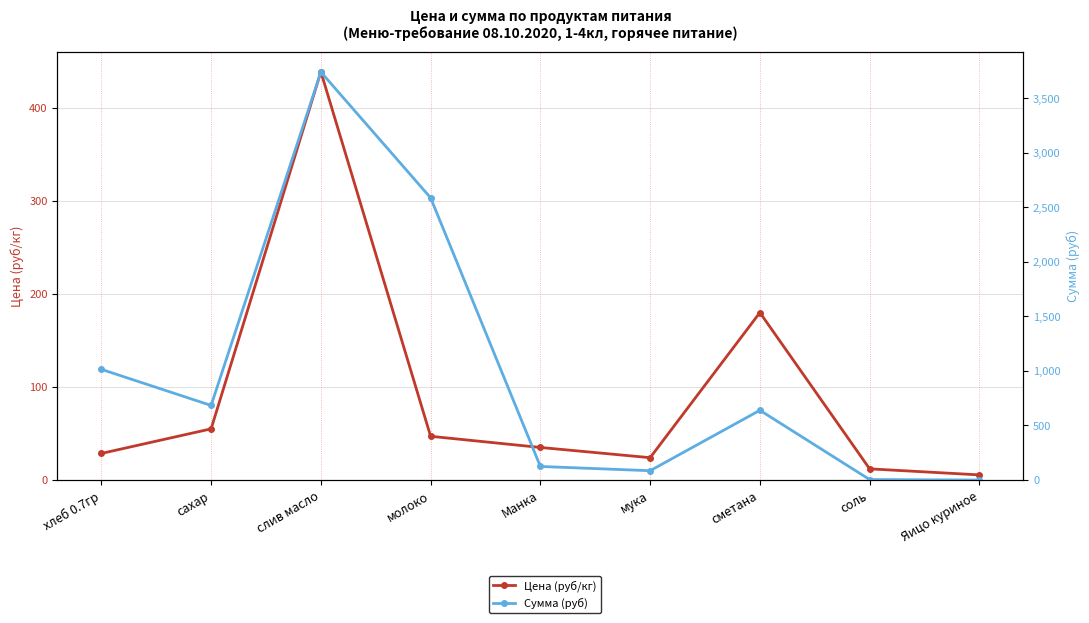

Is this an area chart (filled region under the line)?

No